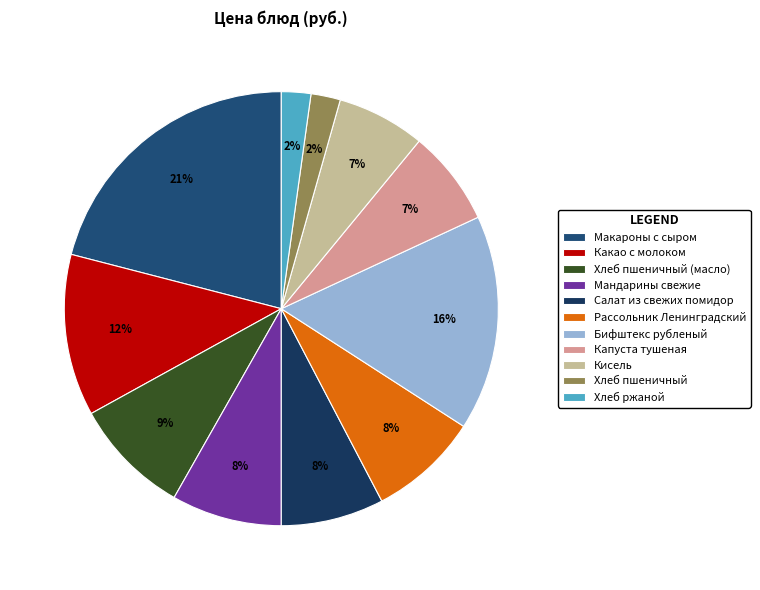

Is there a majority slice in this chart?

No